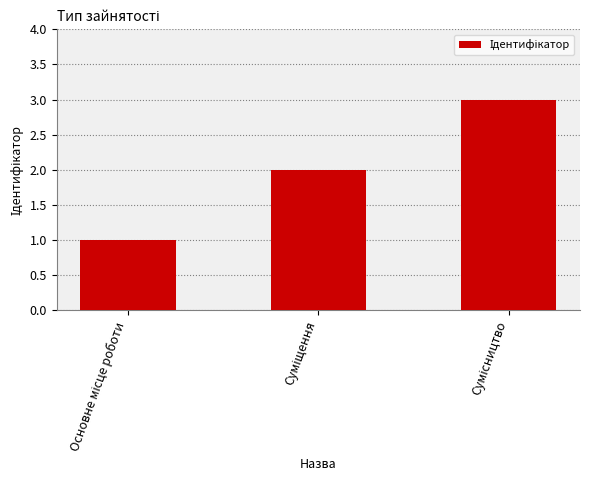

What is the greatest value displayed?

3